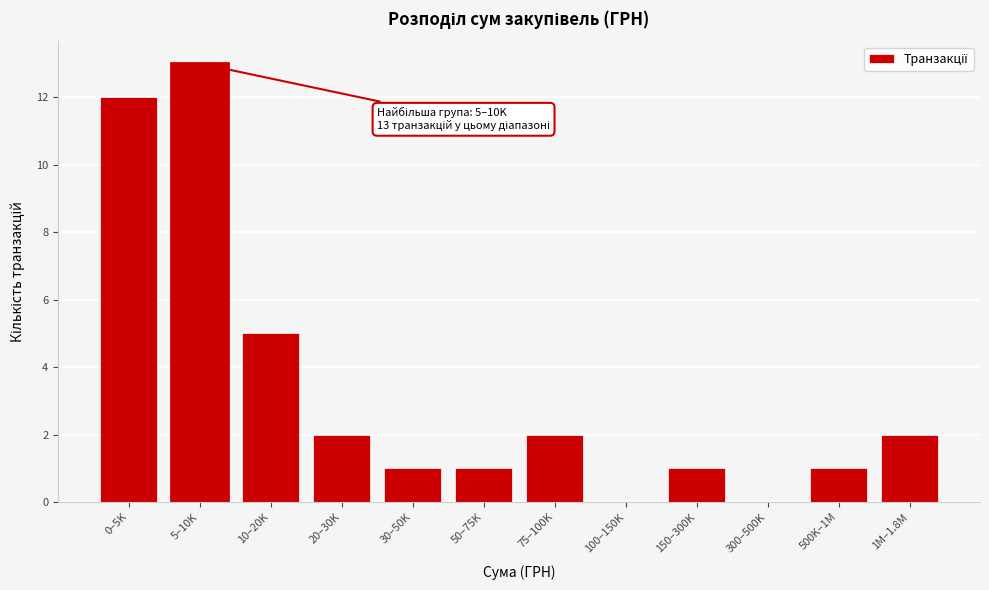

Reading left to right, extract all data points from this chart.

0–5K=12	5–10K=13	10–20K=5	20–30K=2	30–50K=1	50–75K=1	75–100K=2	100–150K=0	150–300K=1	300–500K=0	500K–1M=1	1M–1.8M=2